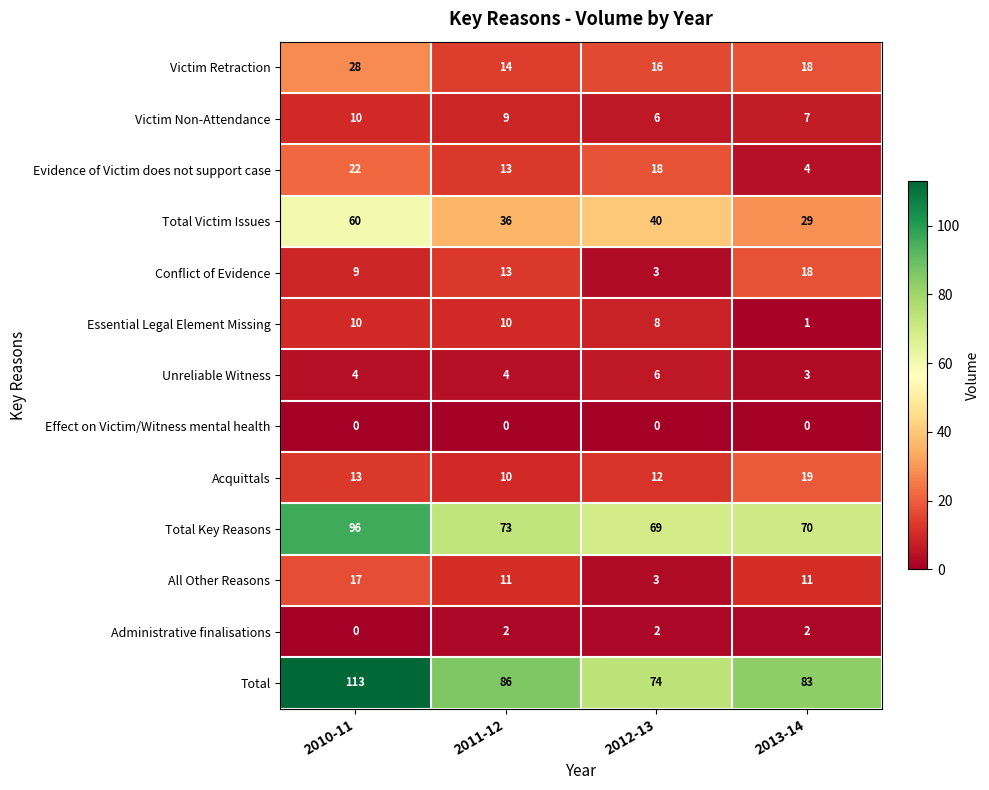

Count the Total Victim Issues values in the range 36 to 60.

3